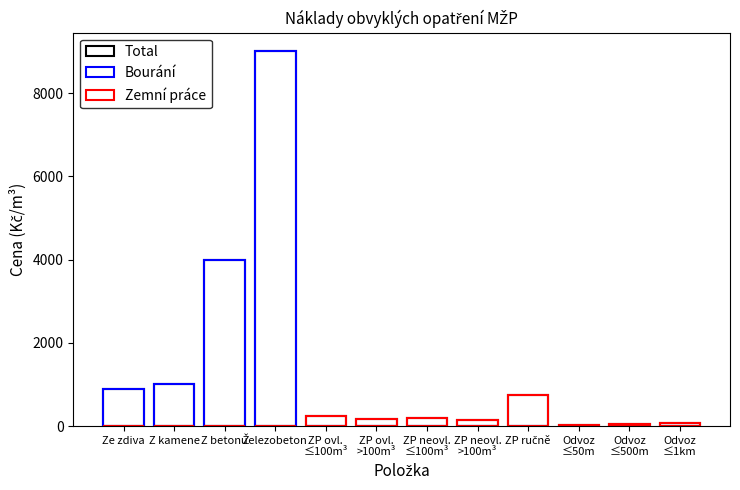

Which series has the largest total across all categories?

Total